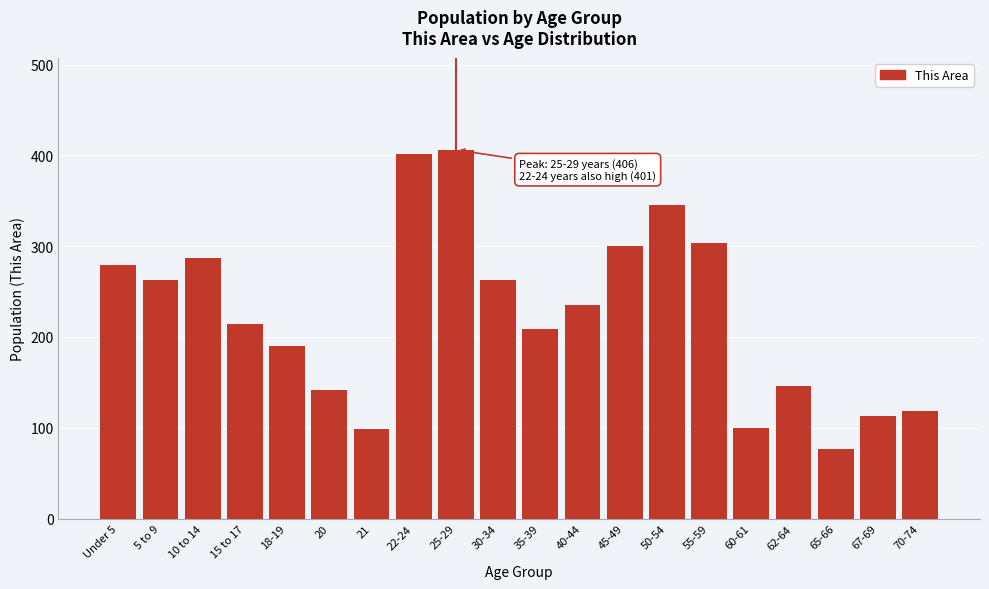

At which label is the value closest to 241?

40-44